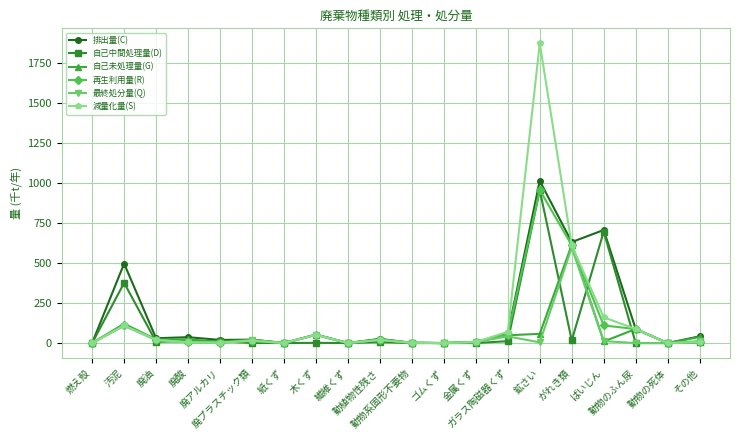

What is the value of the 再生利用量(R) point at the 18th from the left?

87.6